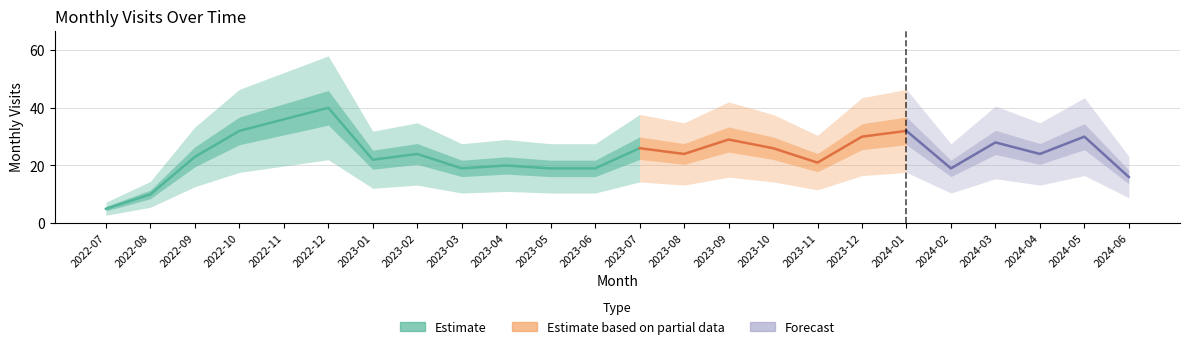

How many lines are shown in the chart?

1